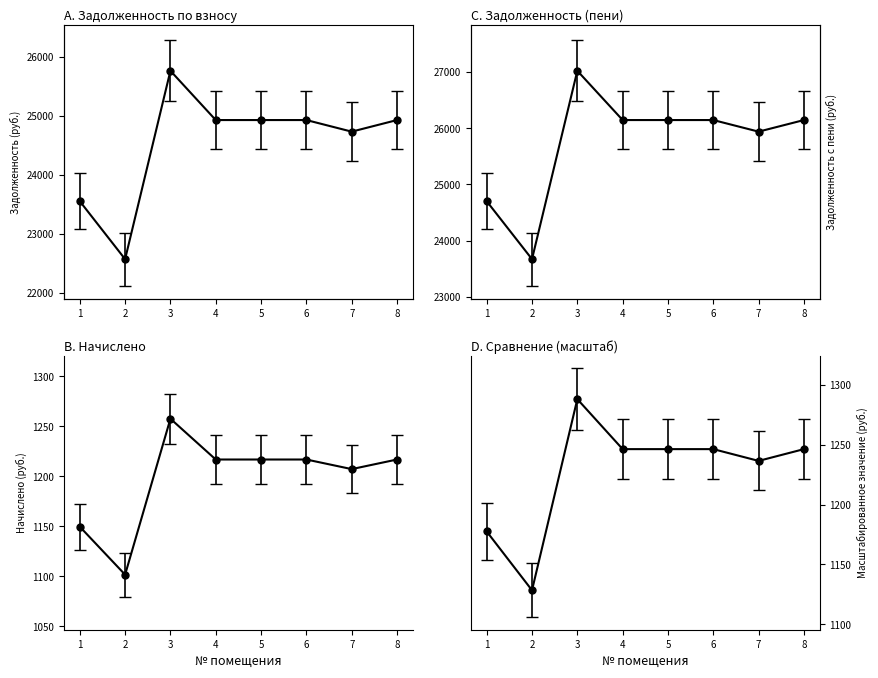

How many data points in задолженность (взнос) are less than 1246?

3